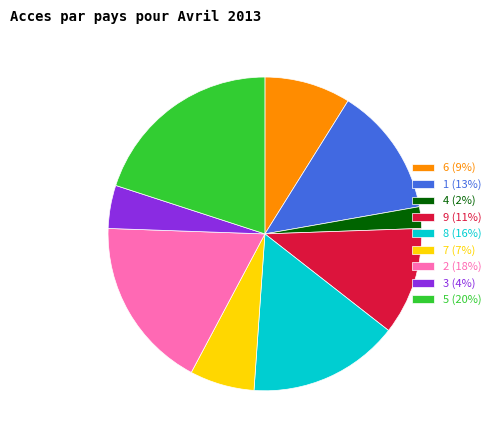

Does 1 represent more than half of the total?

No